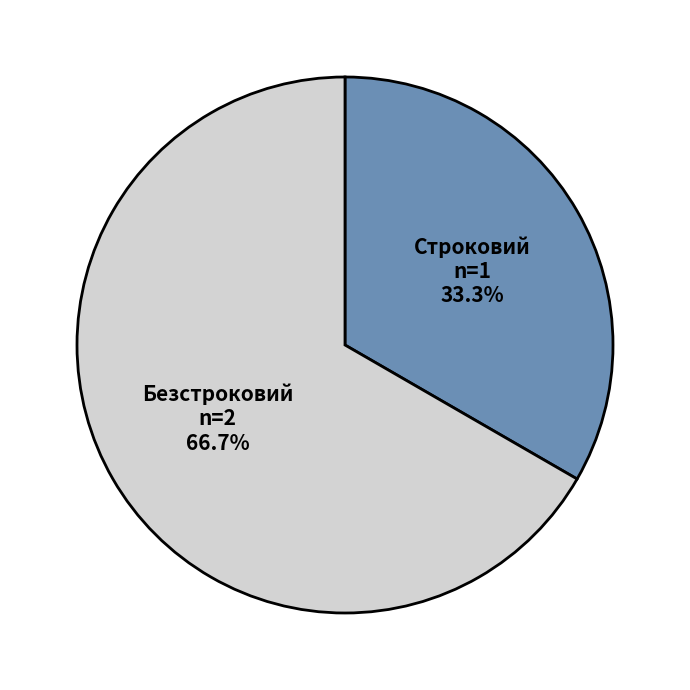

The Строковий slice represents 46% of the pie. True or false?

False